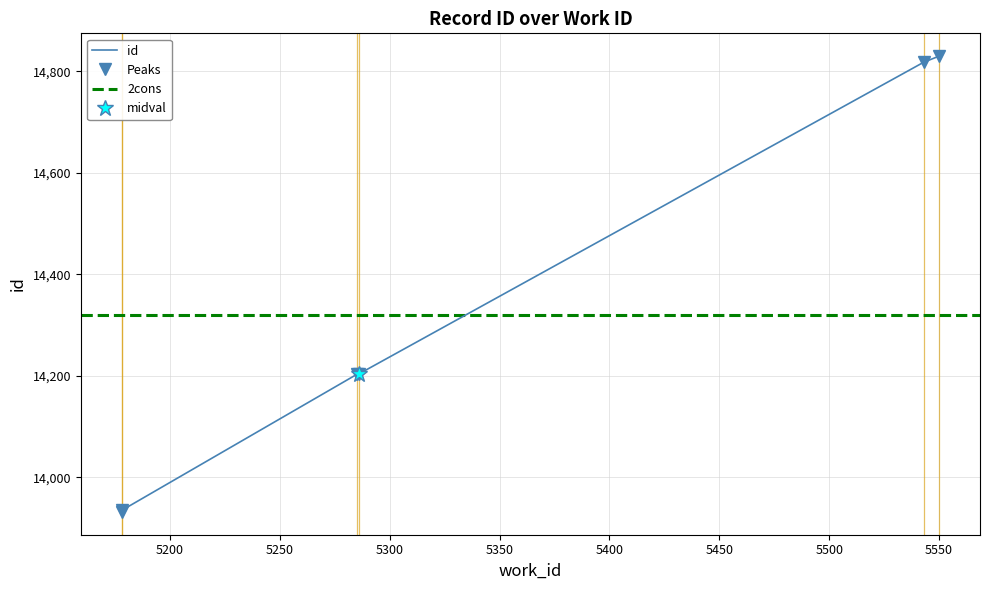

How many lines are shown in the chart?

1